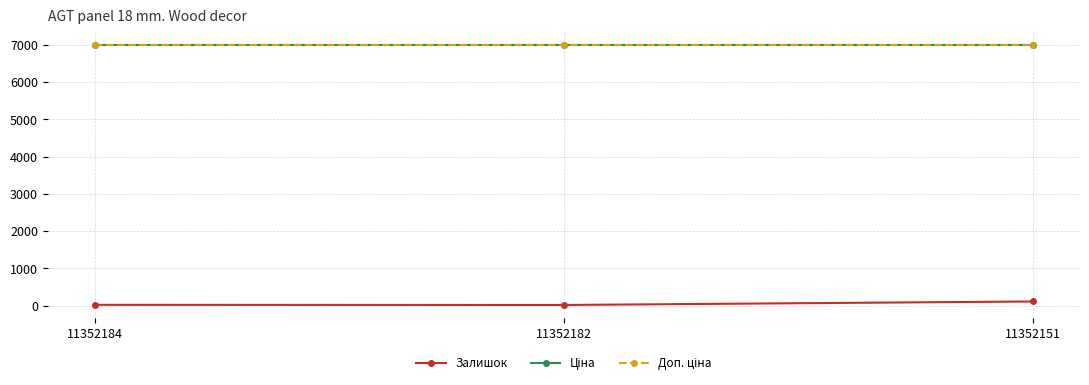

Does the chart have visible grid lines?

Yes